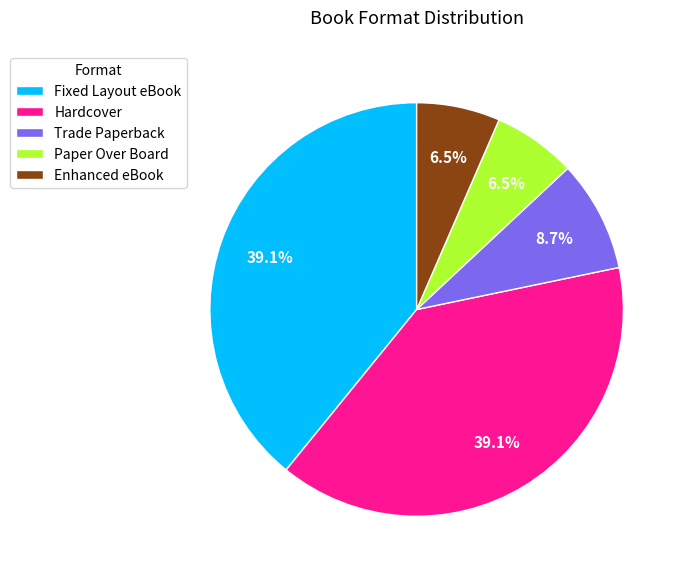

Combined, do Paper Over Board and Trade Paperback account for over 50%?

No